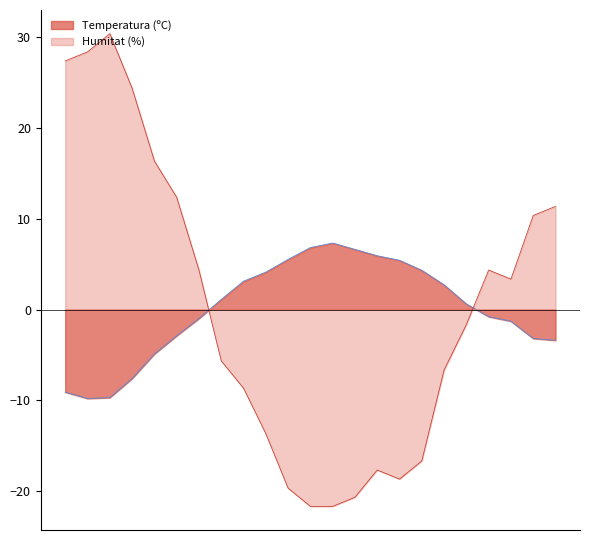

How many times do Humitat (%) and Temperatura (ºC) cross each other?

2